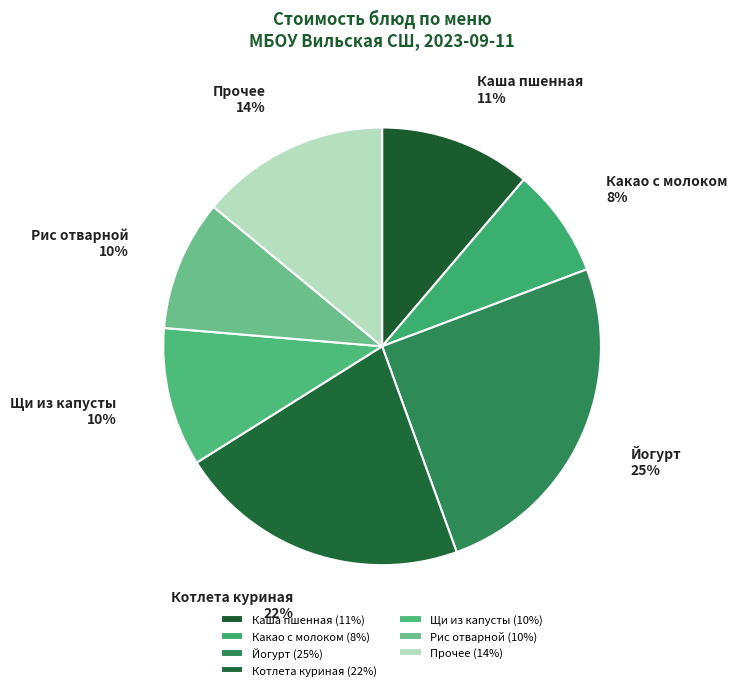

To the nearest percent, what portion does Рис отварной represent?

10%